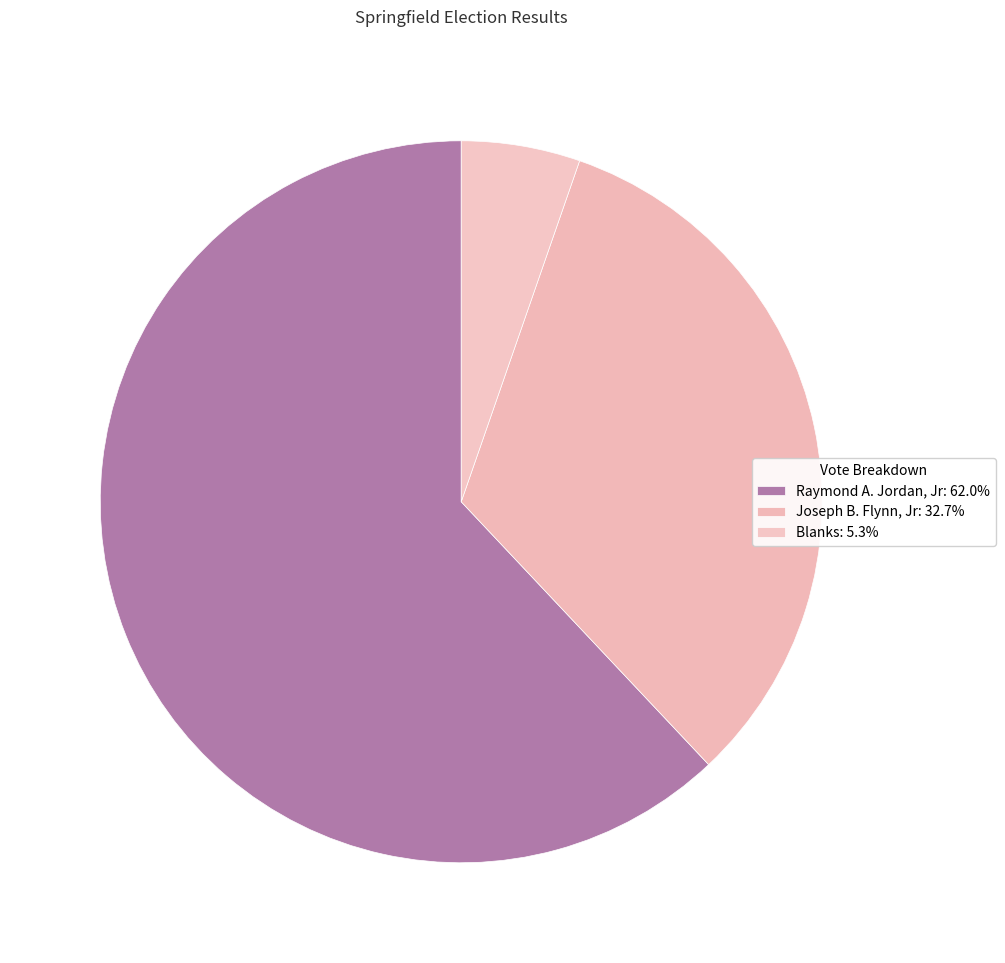

How many slices are in this pie chart?

3